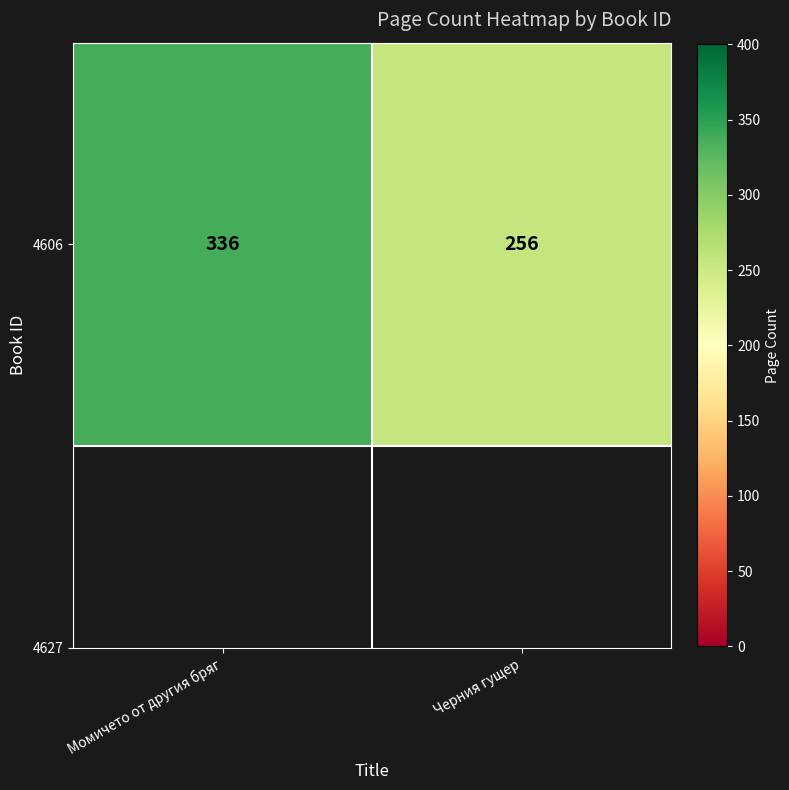

How many values are between 256 and 336?

2